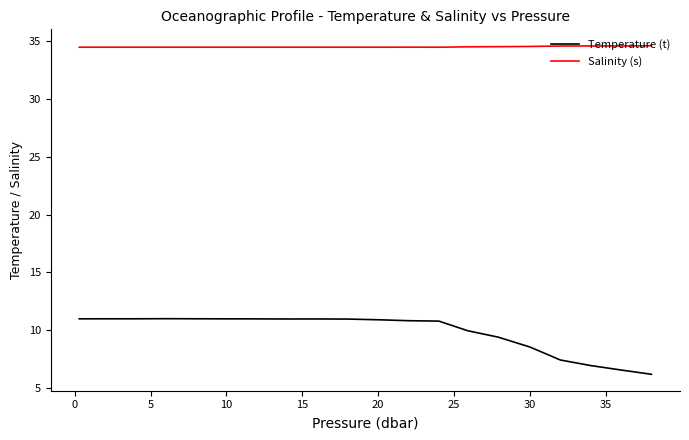

What is the maximum value shown in the chart?

34.6